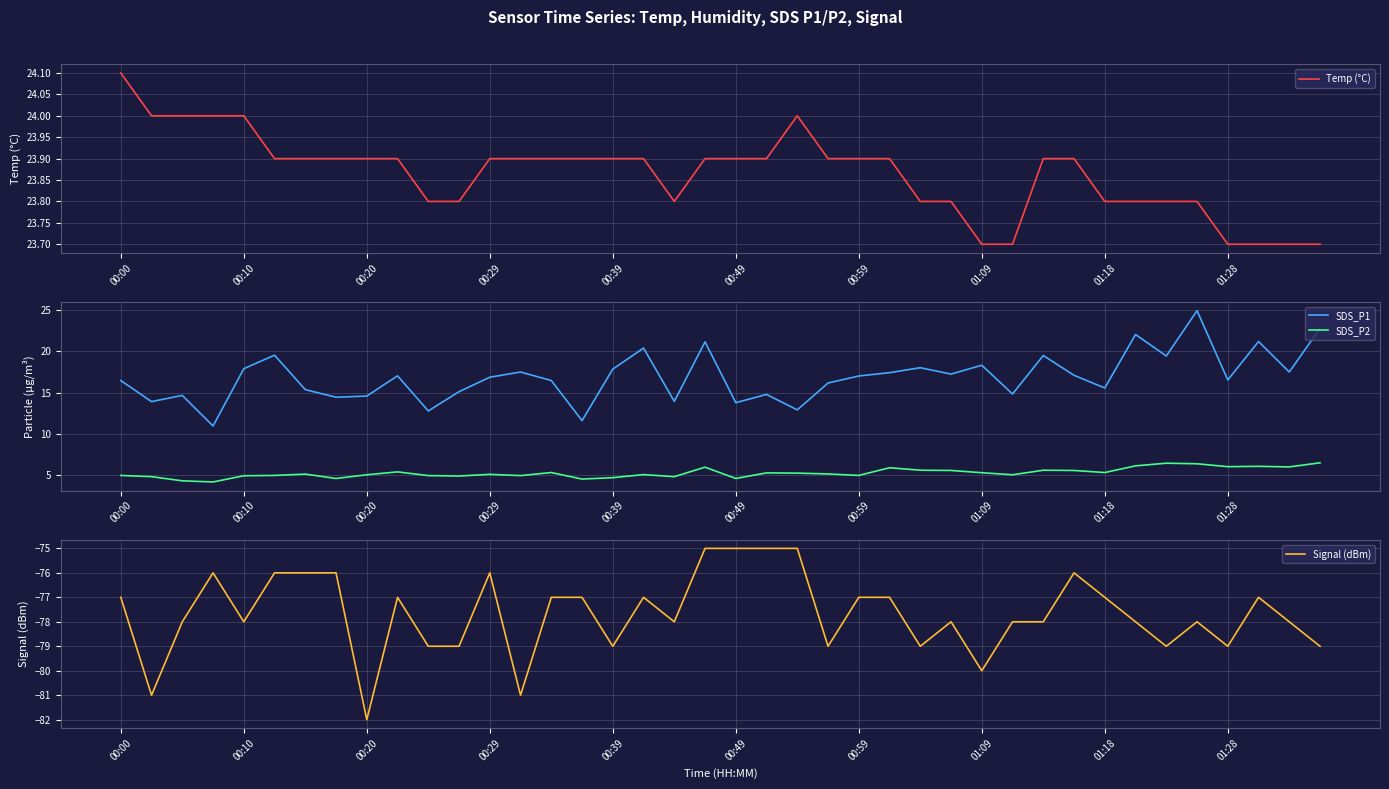

True or false: SDS_P1 and Temp (°C) intersect in this chart.

True